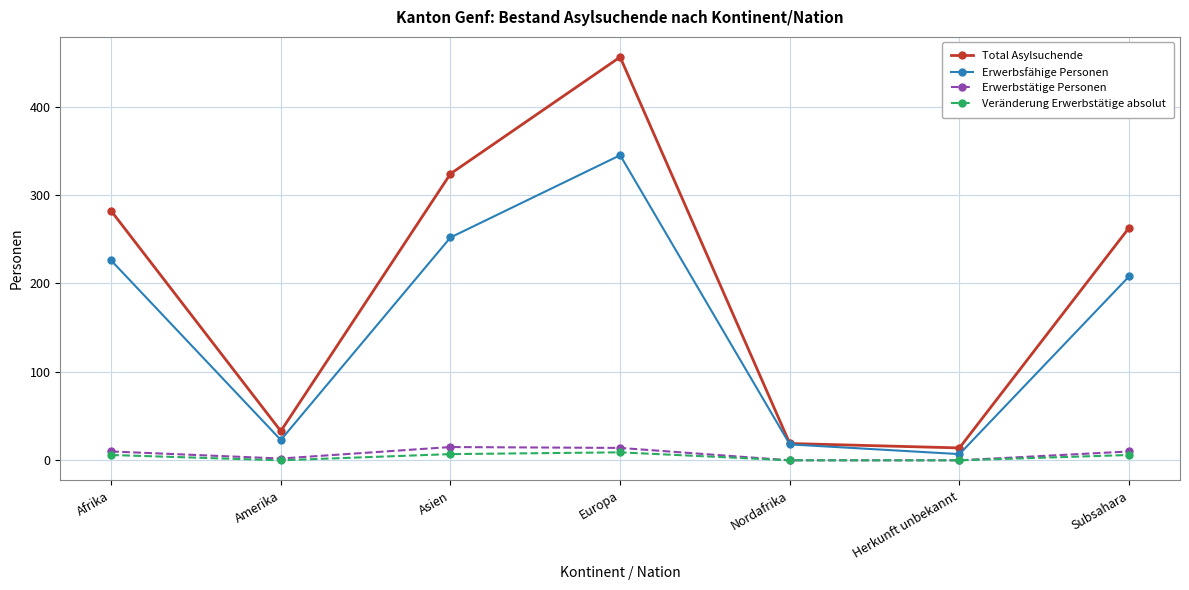

What is the average value of the Erwerbsfähige Personen series?

154